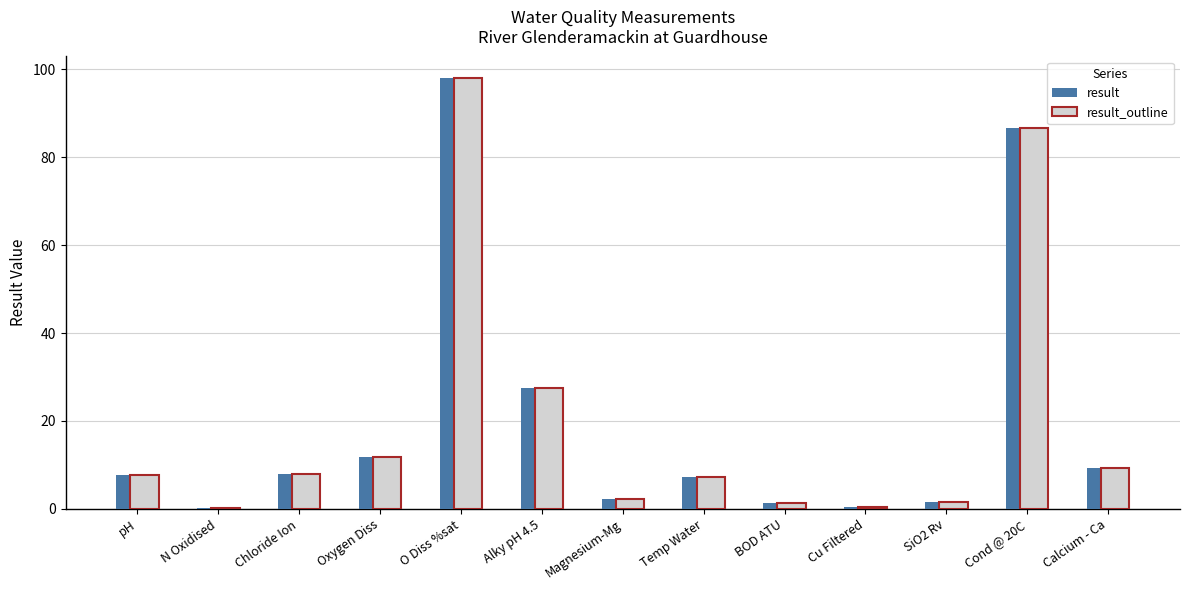

What is the sum of the result values at Oxygen Diss and Alky pH 4.5?

39.4